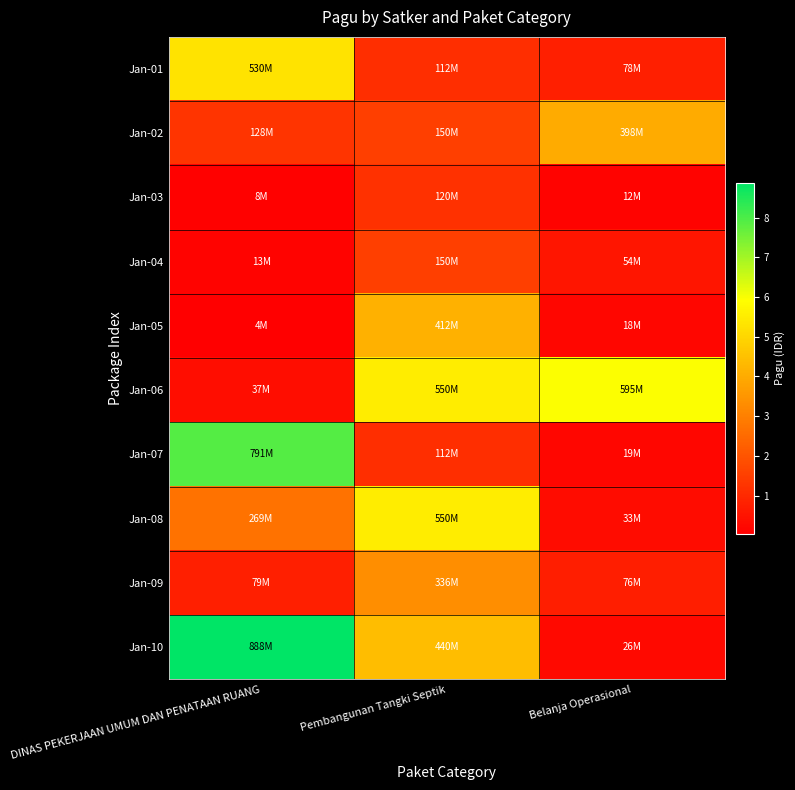

Between DINAS PEKERJAAN UMUM DAN PENATAAN RUANG and Pembangunan Tangki Septik, which series saw the biggest shift?

Jan-07